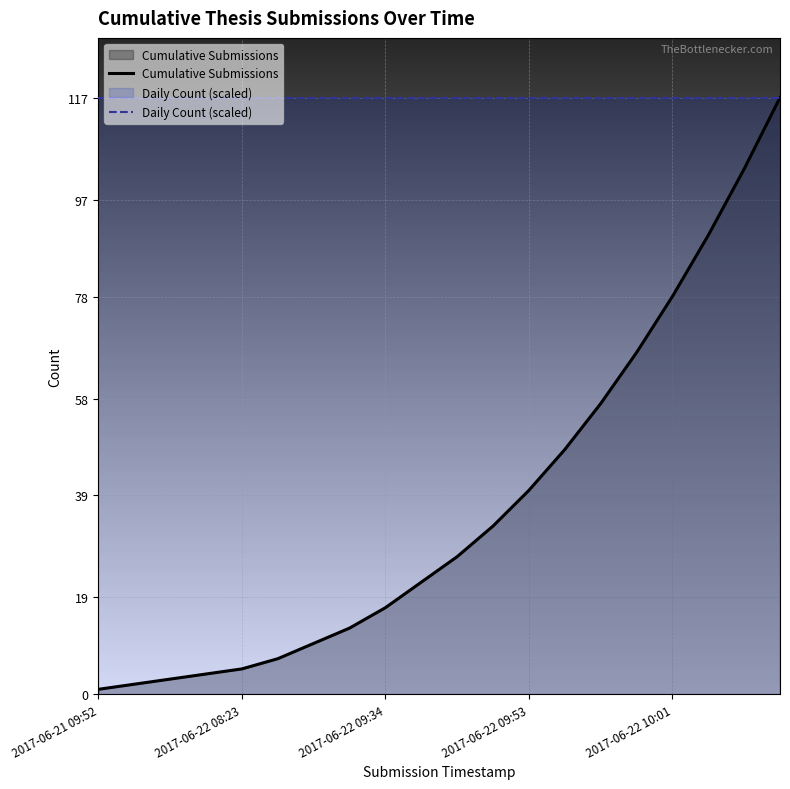

True or false: Daily Count (scaled) and Cumulative Submissions cross at least once.

False